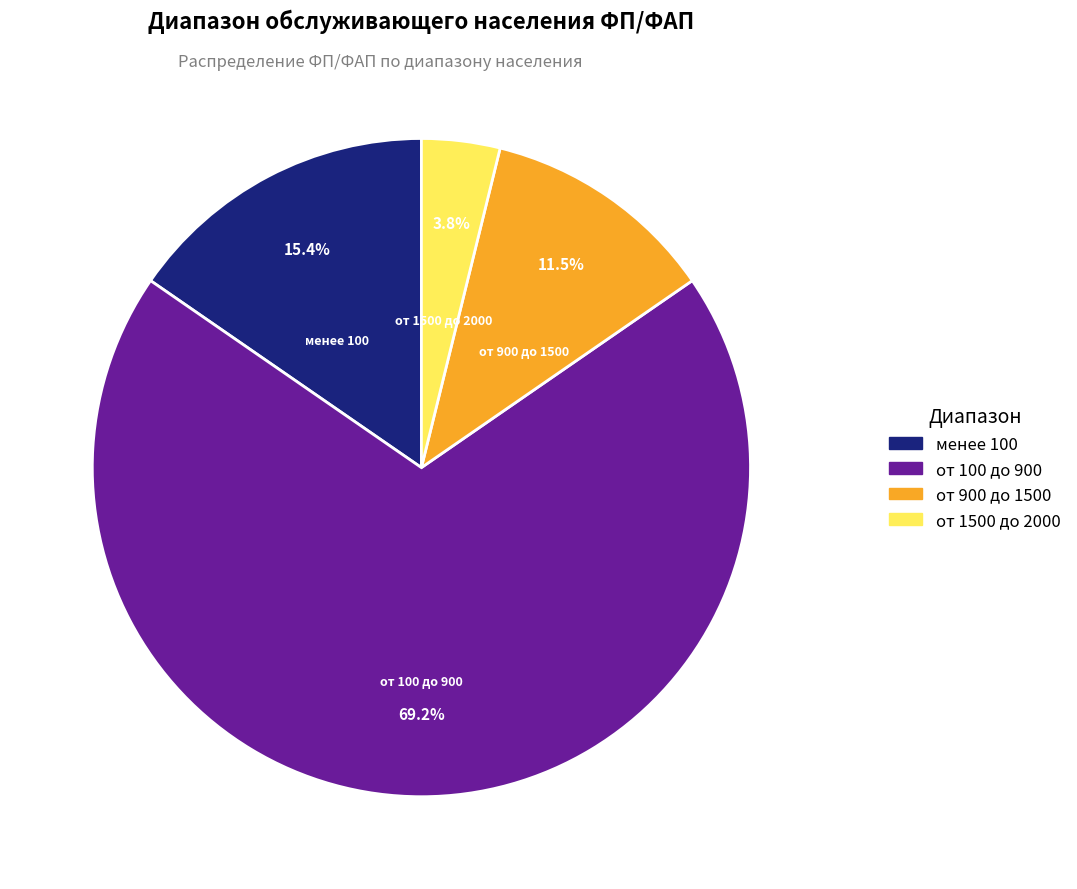

What is the ratio of the value at менее 100 to the value at от 100 до 900?

0.2